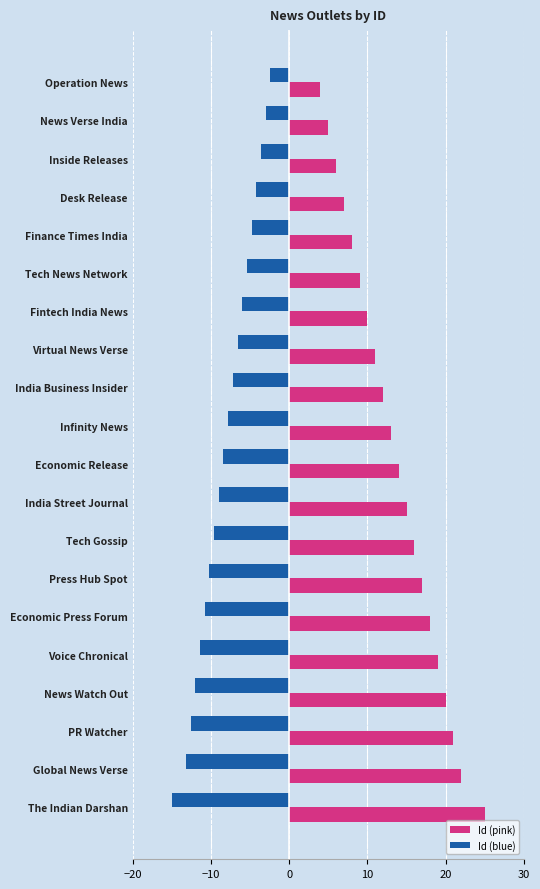

Rank the series by their maximum value, from lowest to highest.

Id (blue), Id (pink)